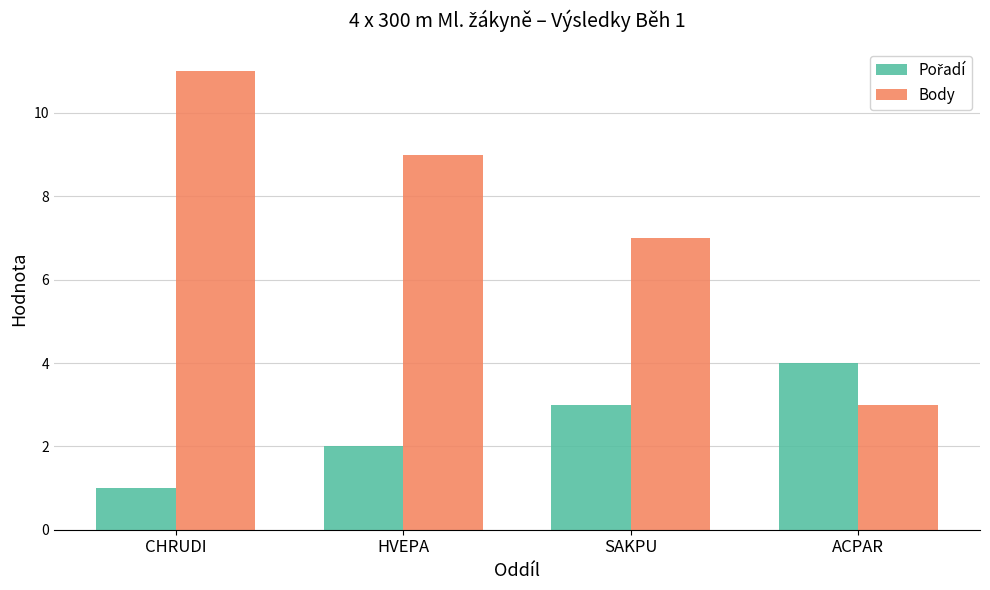

Is it true that Body equals 6 at CHRUDI?

False